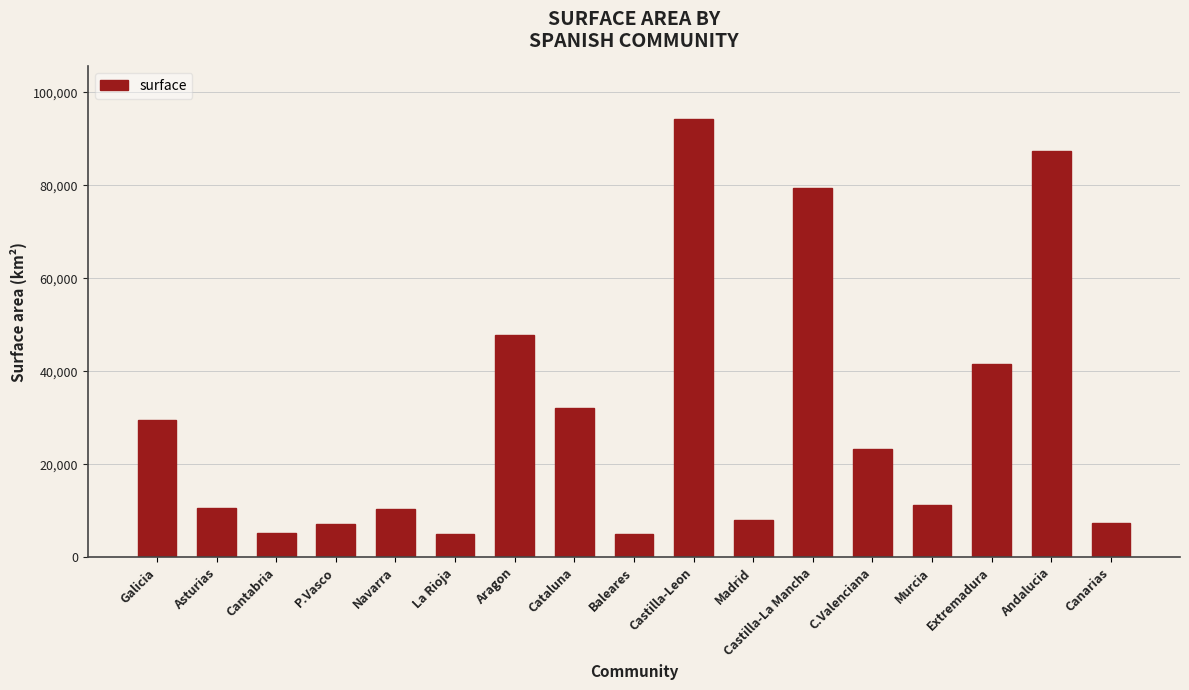

What is the sum of all values?

505625